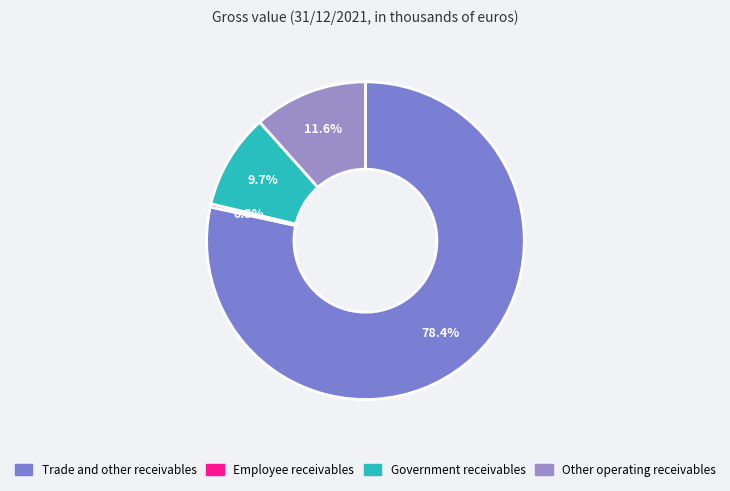

Between Employee receivables and Other operating receivables, which is larger?

Other operating receivables